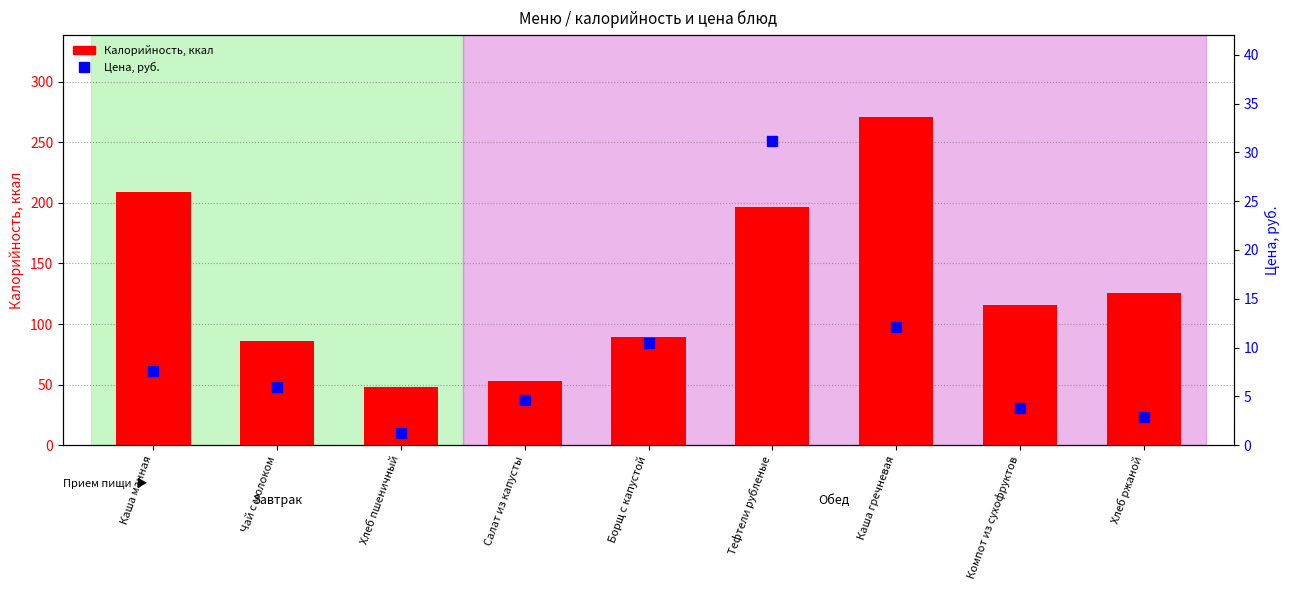

Which series contains the highest Y value?

Калорийность